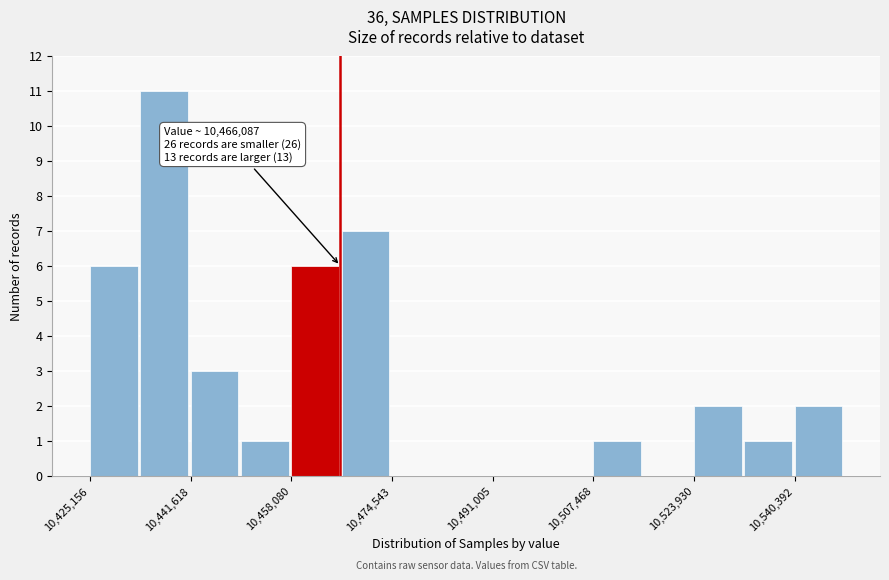

Which range on the x-axis has the tallest bar?

10434000 to 10442000